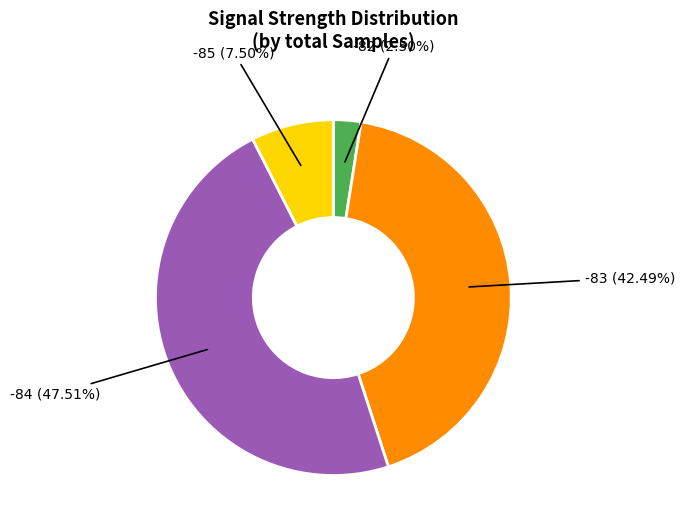

Count the number of slices in the pie.

4